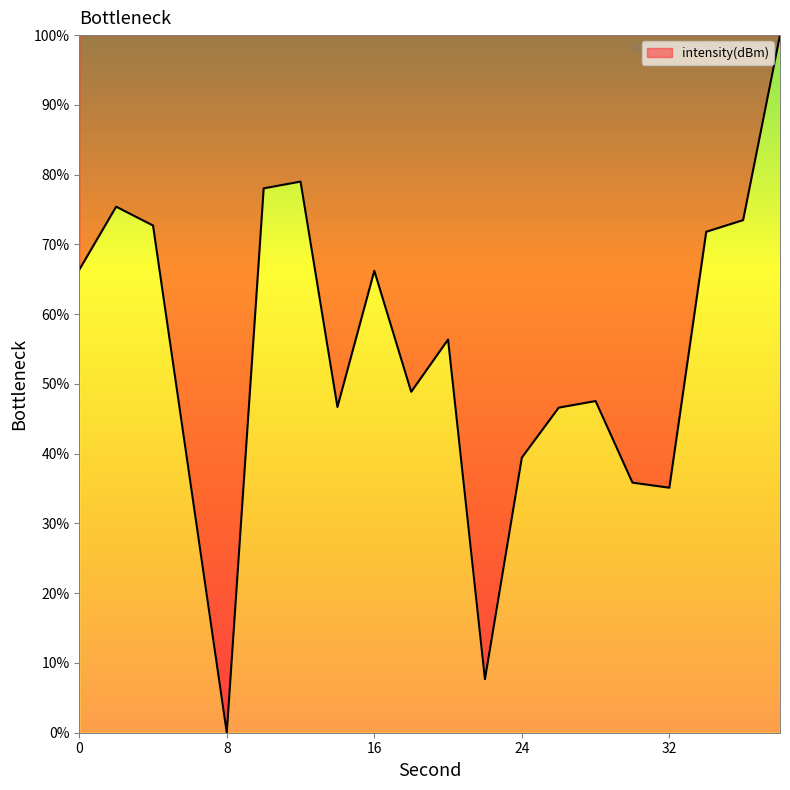

What is the difference between the maximum and minimum values?

100.0